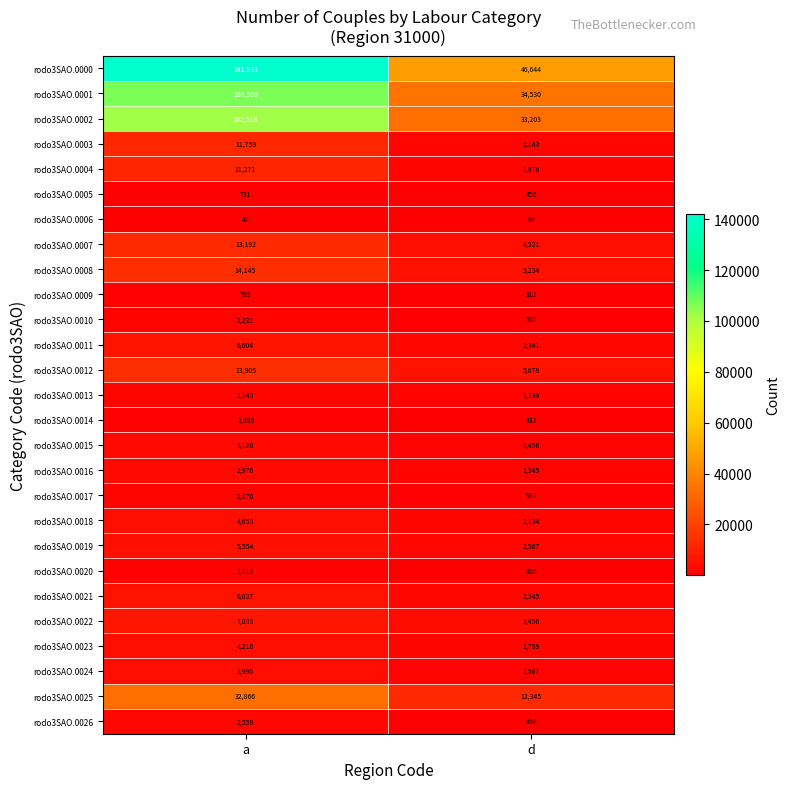

At which label does rodo3SAO.0002 reach its peak?

a